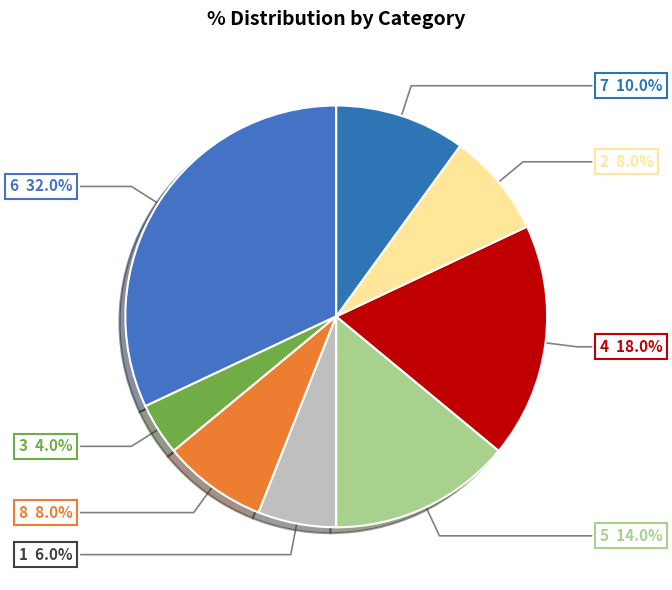

What percentage do 8 and 1 together represent?

14.0%